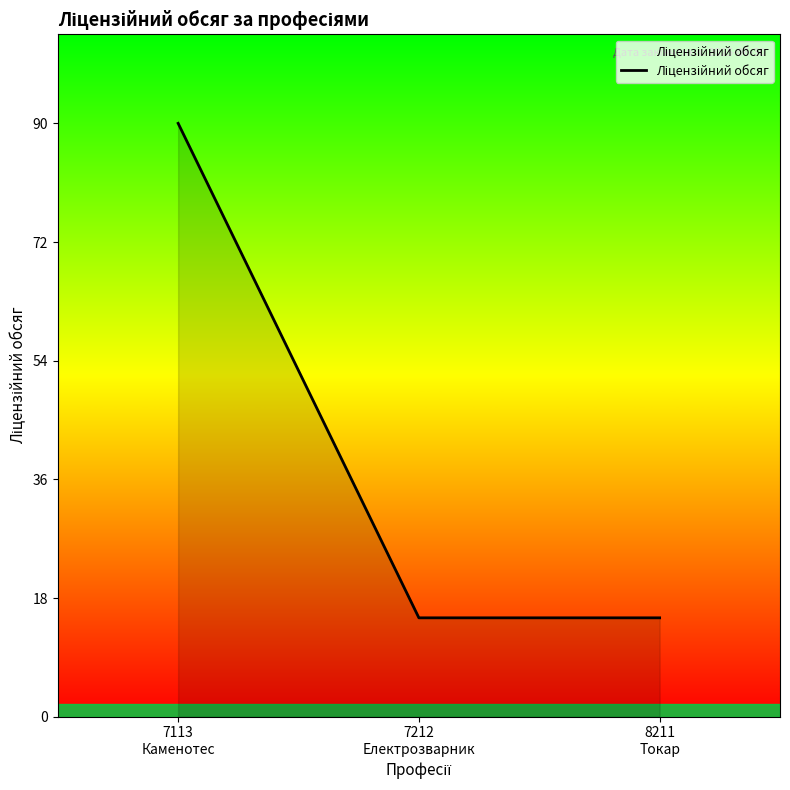

Reading left to right, extract all data points from this chart.

90	15	15